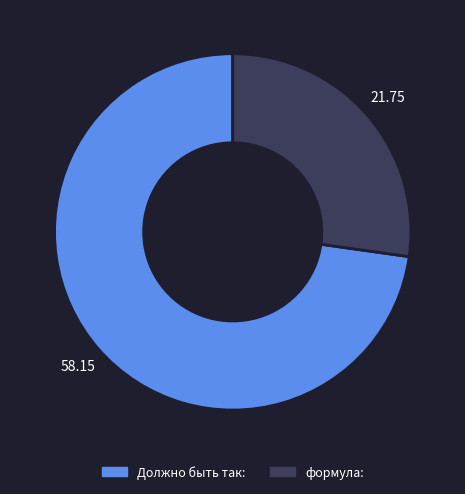

How many slices are in this pie chart?

2